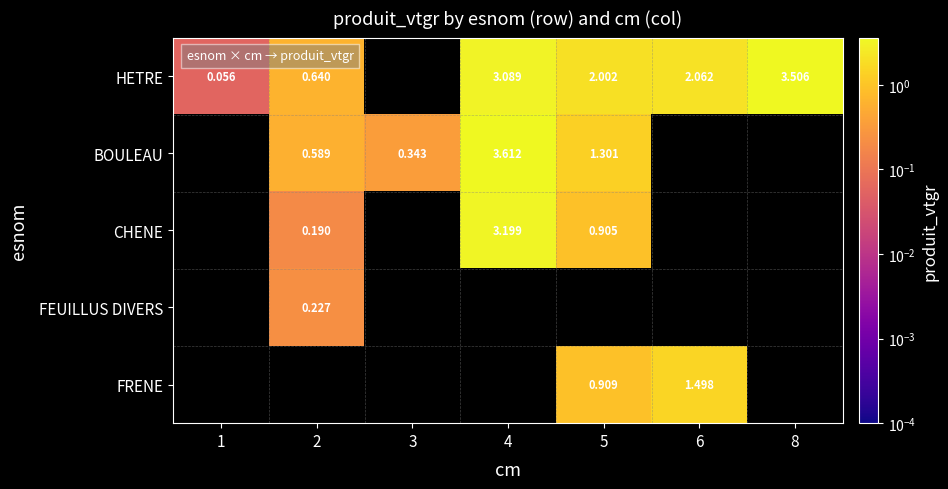

What is the greatest value displayed?

3.6